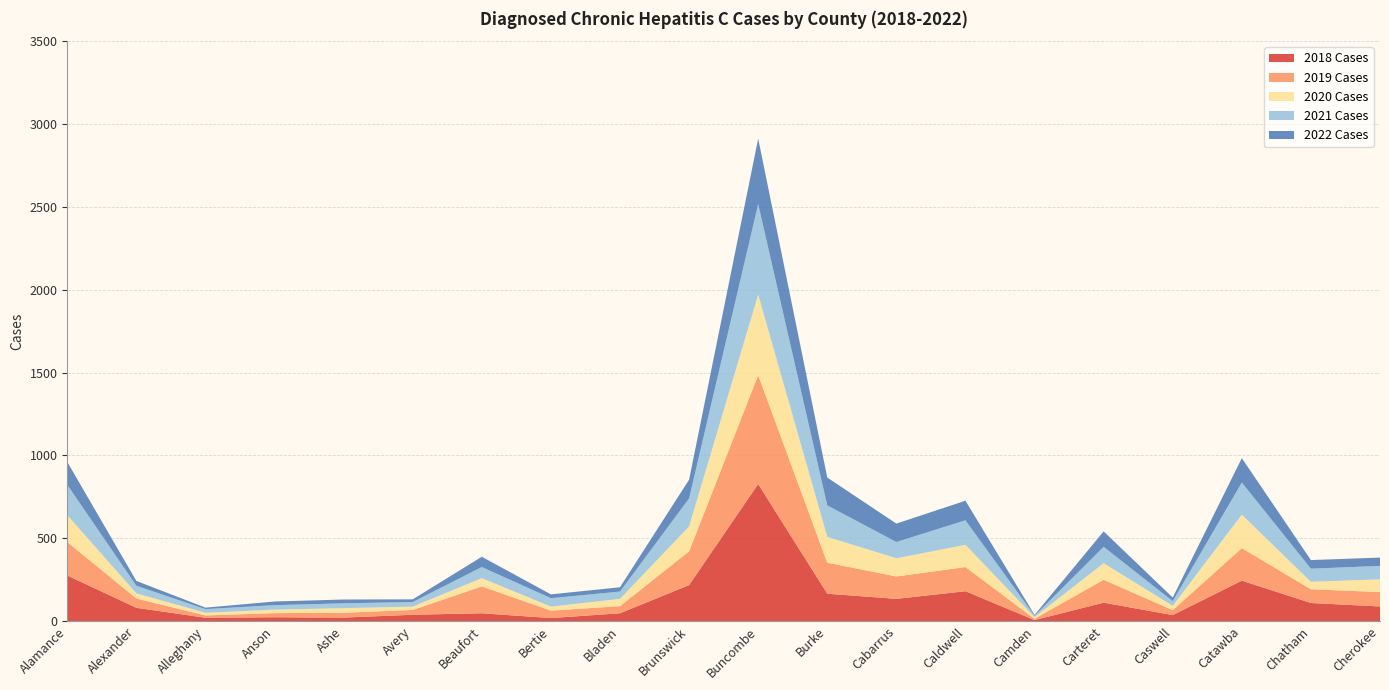

Reading left to right, what are all the values shown in this chart?

2018 Cases: 276	81	21	24	22	39	48	19	48	218	828	166	135	181	7	112	37	245	110	89
2019 Cases: 202	56	14	25	29	29	162	45	43	204	657	187	135	146	8	138	30	196	83	87
2020 Cases: 162	31	16	21	28	20	50	24	44	150	486	156	110	134	10	100	26	202	45	77
2021 Cases: 183	46	22	27	29	28	67	51	44	169	546	190	98	148	8	99	28	194	79	81
2022 Cases: 138	29	9	22	23	16	62	23	26	113	395	168	111	118	5	93	22	147	52	50